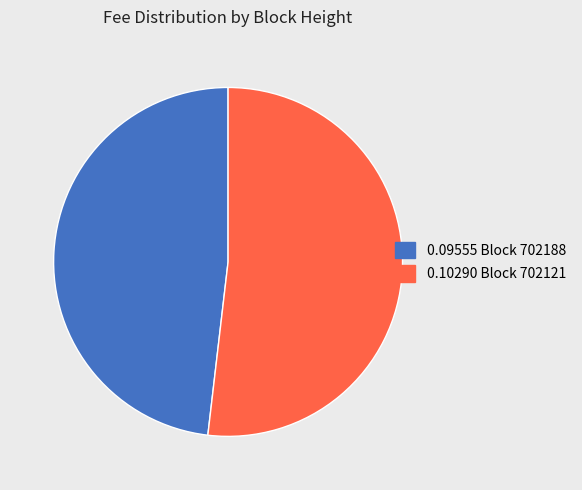

The 0.10290 Block 702121 slice represents 63% of the pie. True or false?

False